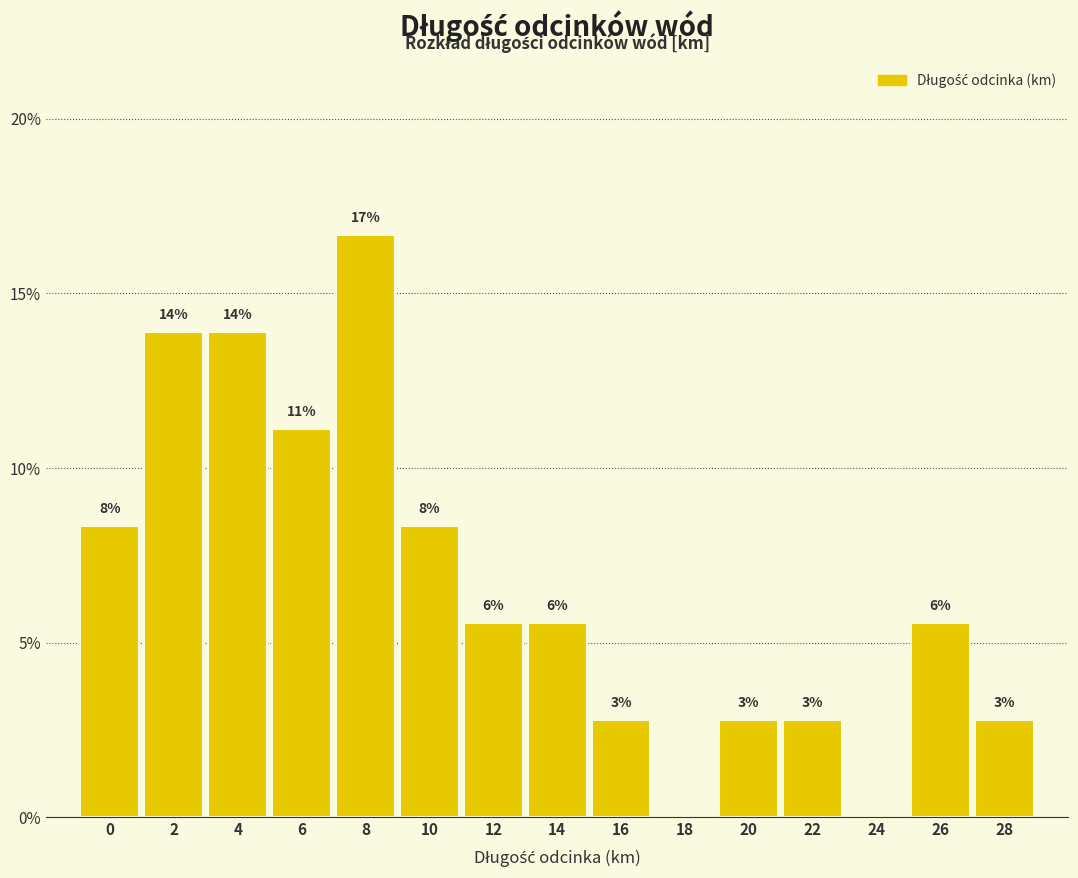

Are the bars horizontal?

No